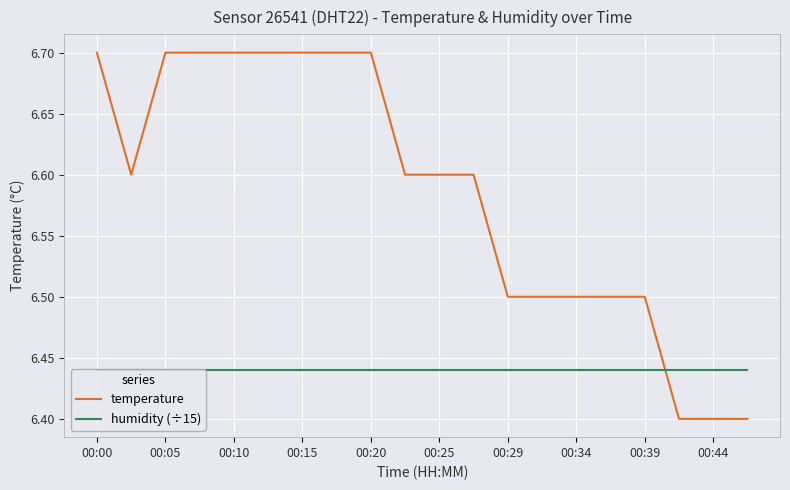

What is the average value of the temperature series?

6.6